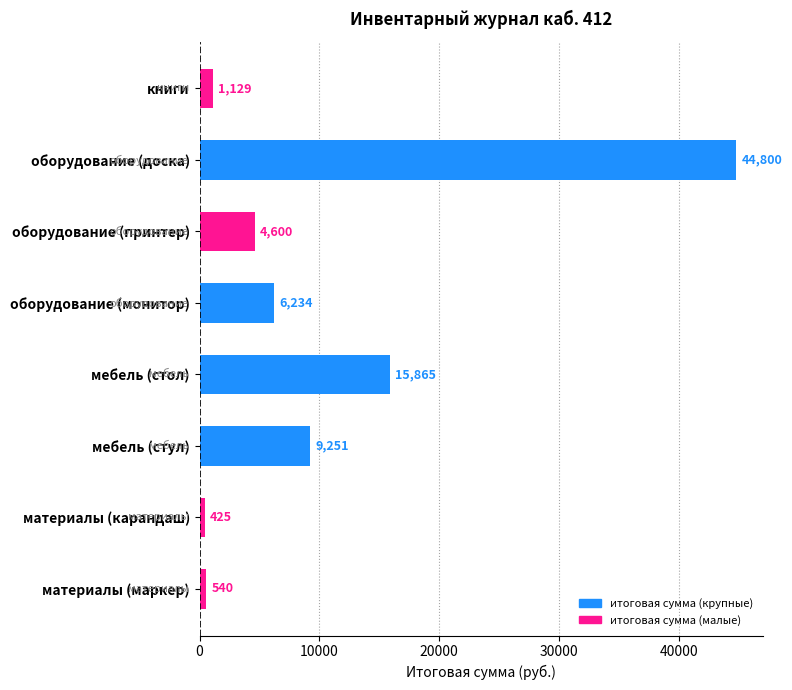

What is the difference between the values at оборудование (принтер) and материалы (карандаш)?

4175.0